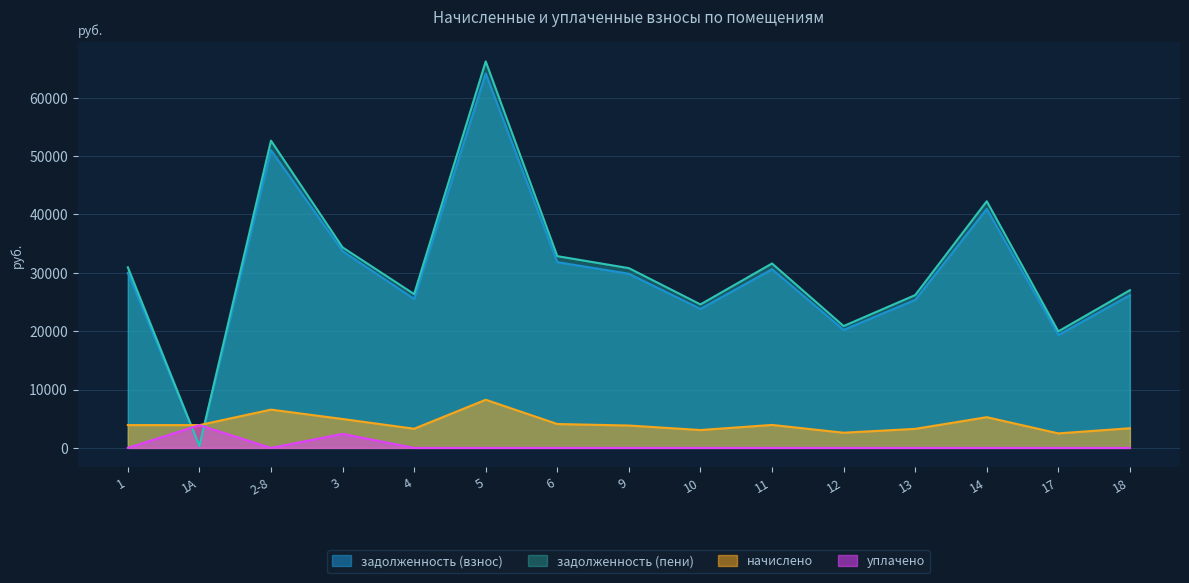

True or false: уплачено has more than 2 interior local peaks.

False